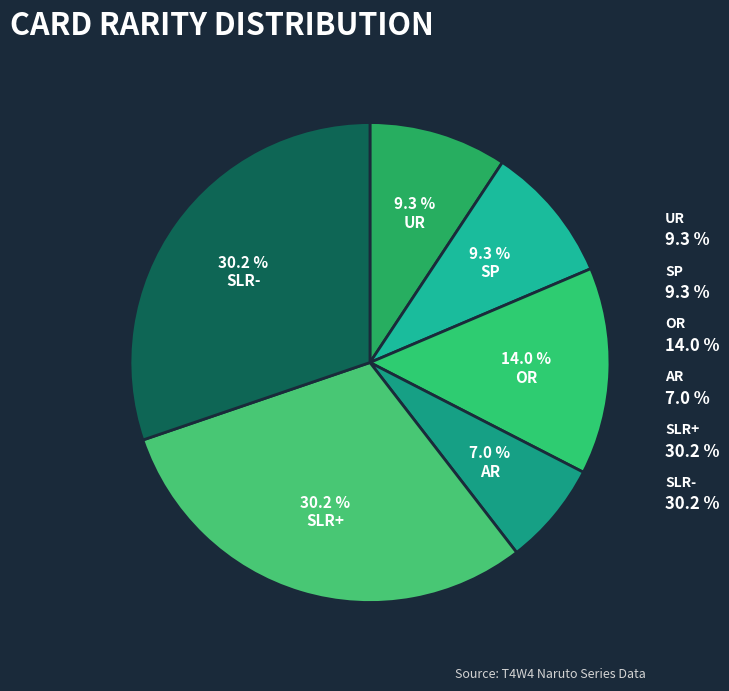

Is there any slice that represents more than half of the pie?

No